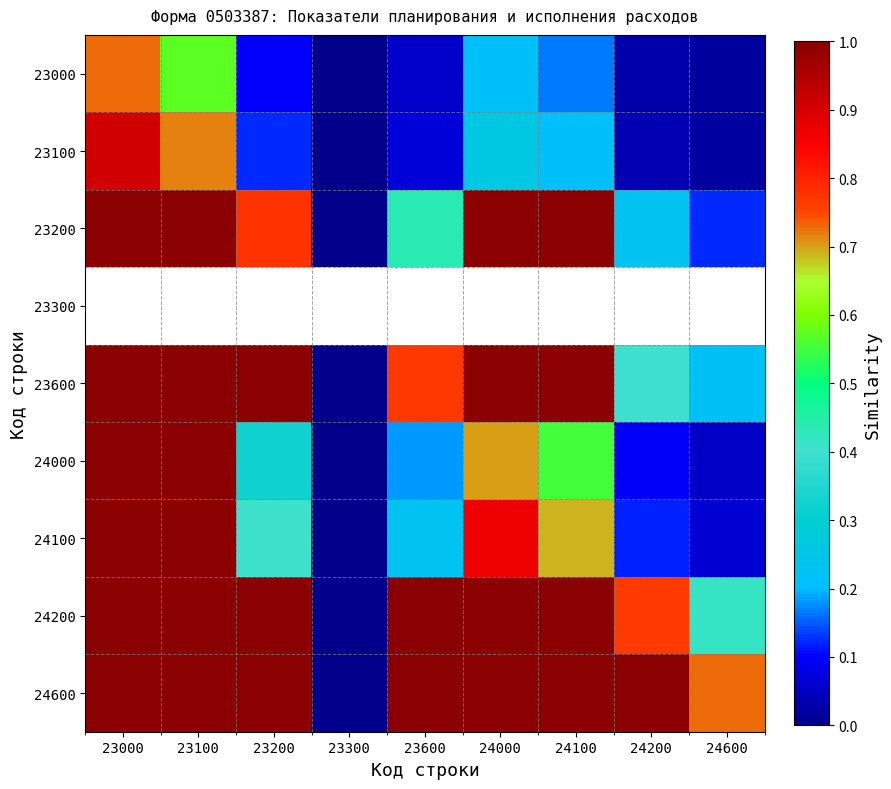

Read the 23200 value at 24000.

1.0